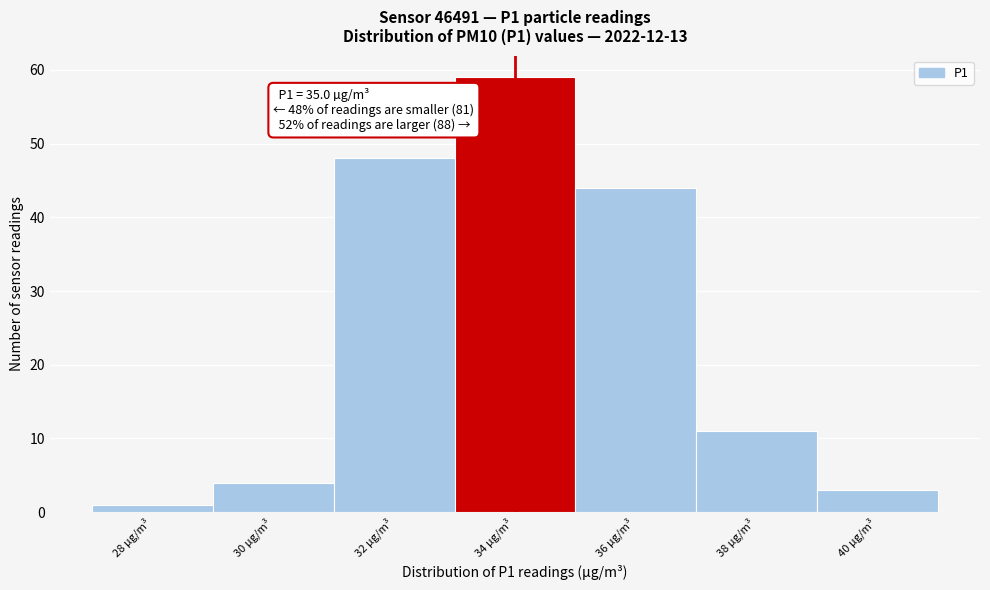

Reading left to right, transcribe all the data shown in this chart.

1	4	48	59	44	11	3